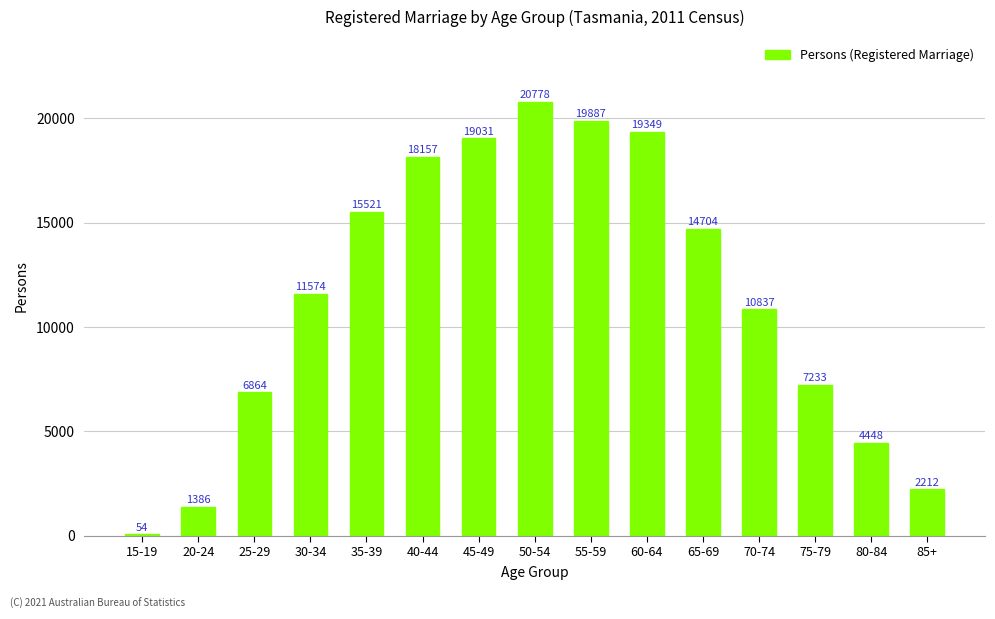

What is the maximum value shown in the chart?

20778